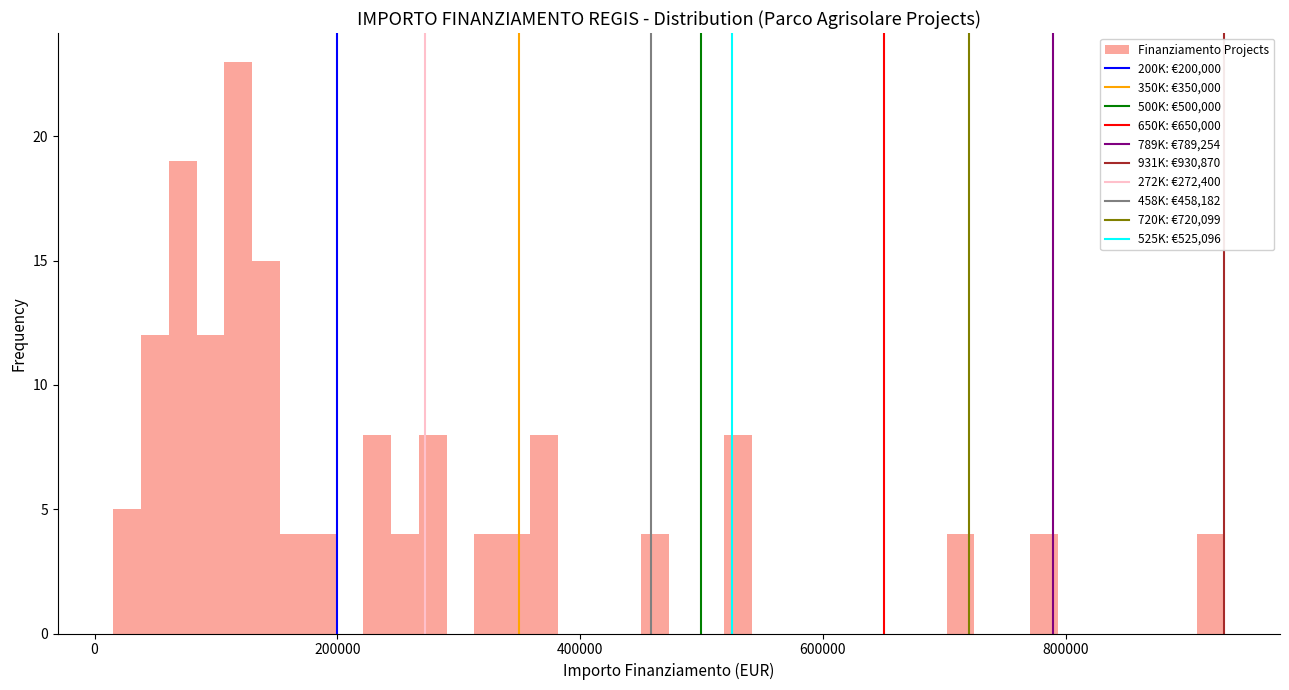

Around what value on the x-axis is the tallest bar? Give the approximate position of its centre, as read against the axis.

120000